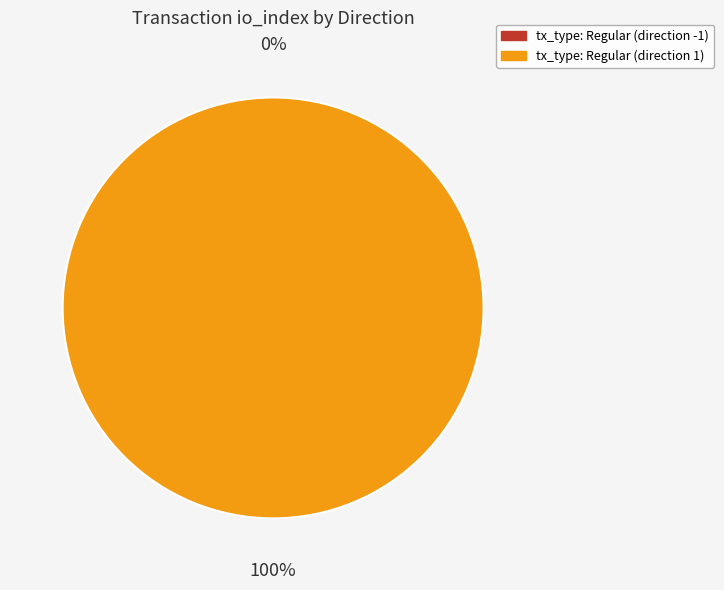

Do tx_type: Regular (direction 1) and tx_type: Regular (direction -1) together represent more than half of the pie?

Yes